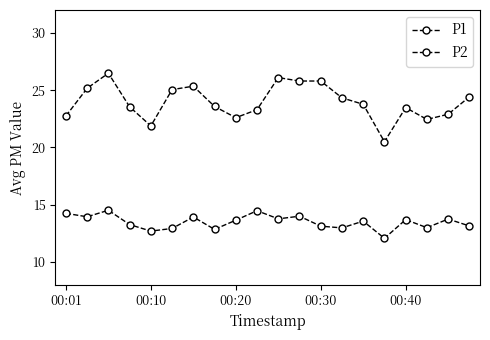

Is this an area chart (filled region under the line)?

No